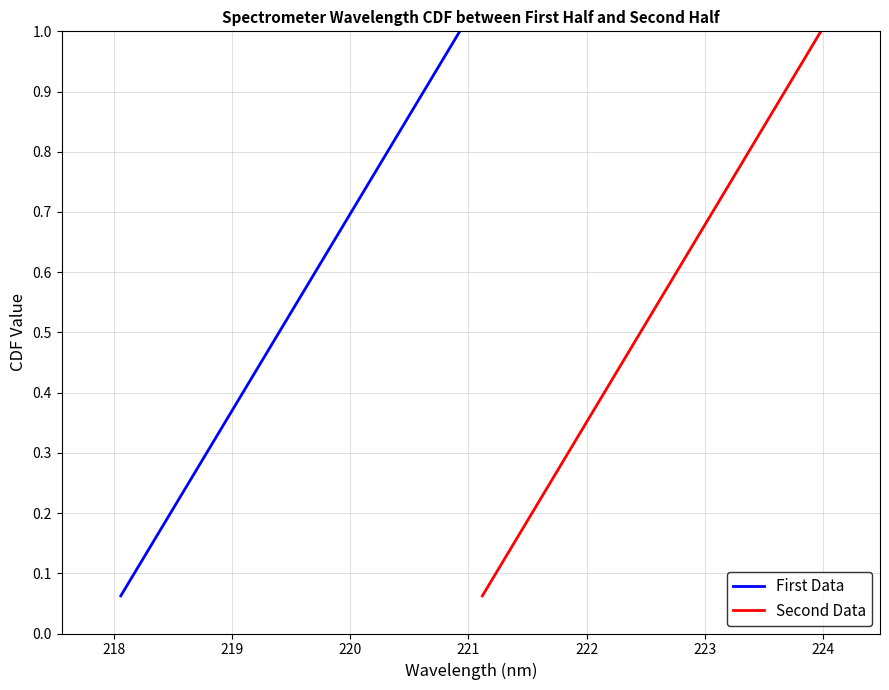

What is the average value of the Second Data series?

0.5